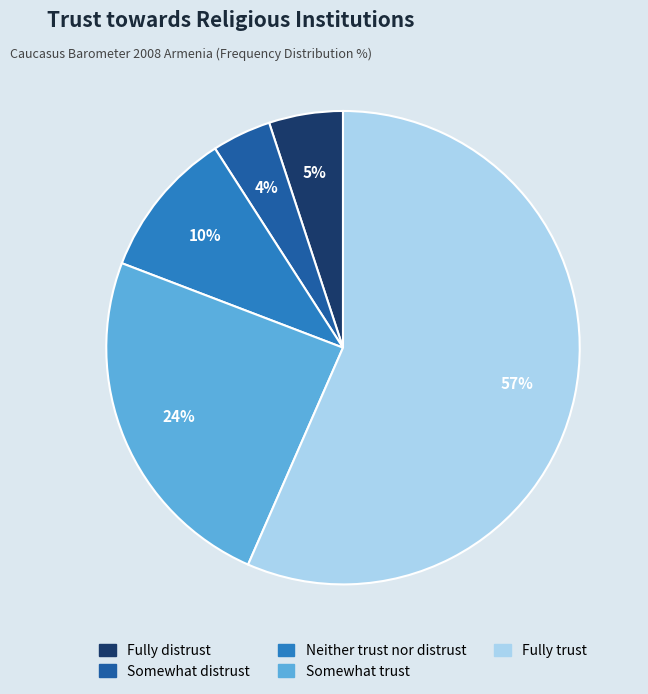

To the nearest percent, what is the combined percentage of Somewhat trust and Somewhat distrust?

28%